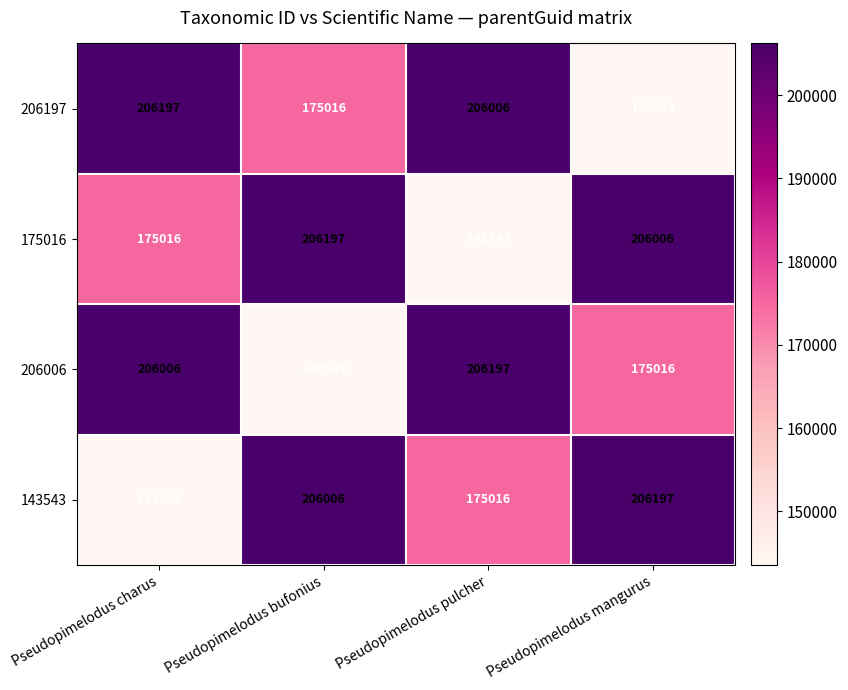

The 143543 series shows 143543 at Pseudopimelodus charus. True or false?

True